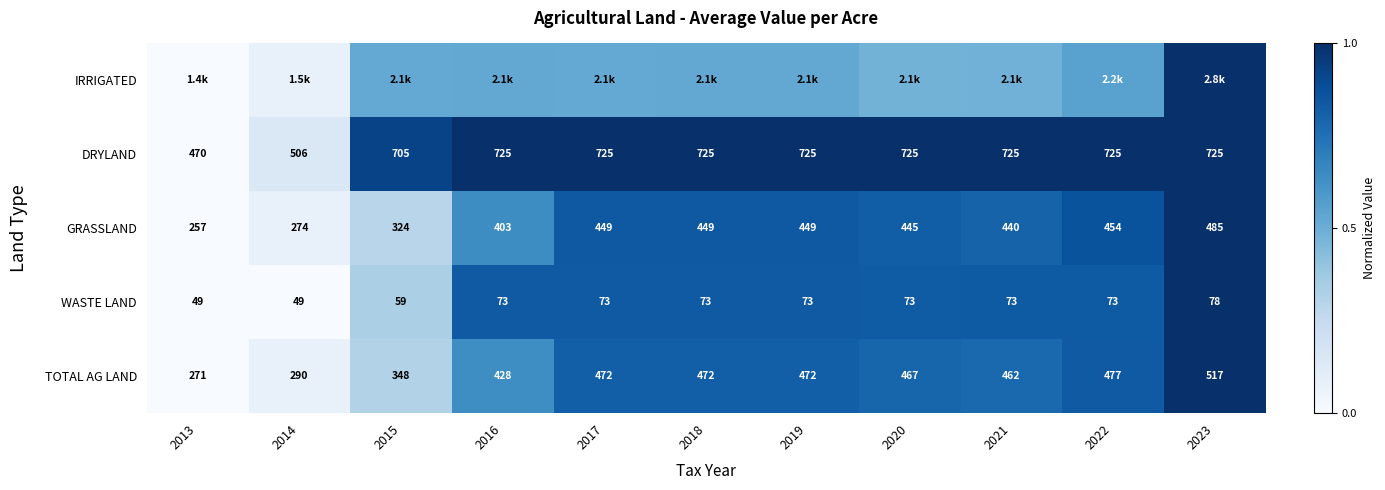

Is the value of WASTE LAND at 2020 greater than the value of GRASSLAND at 2021?

No